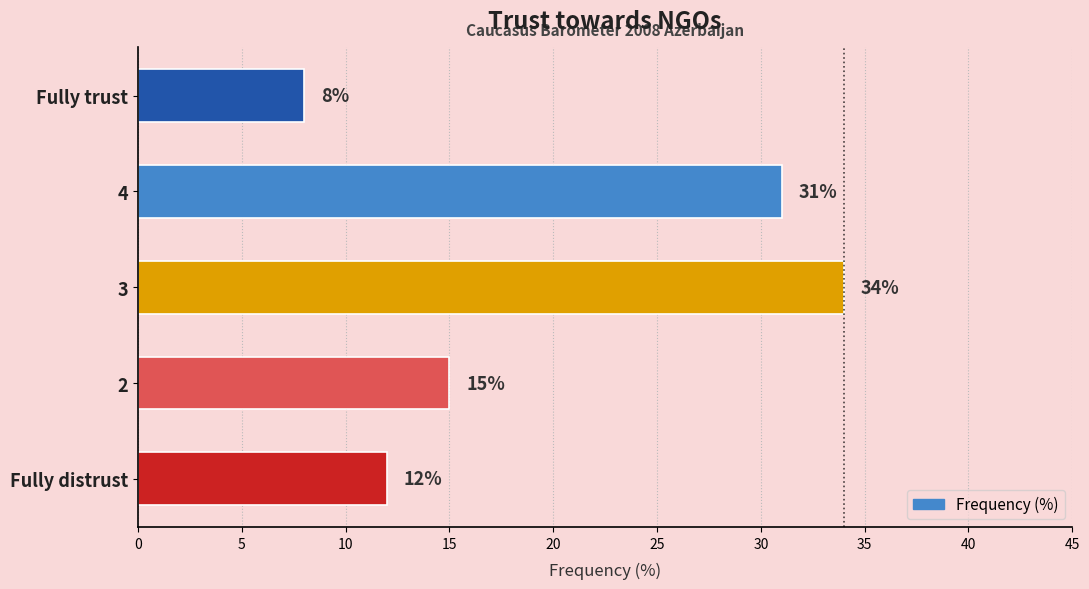

What is the sum of all values?

100